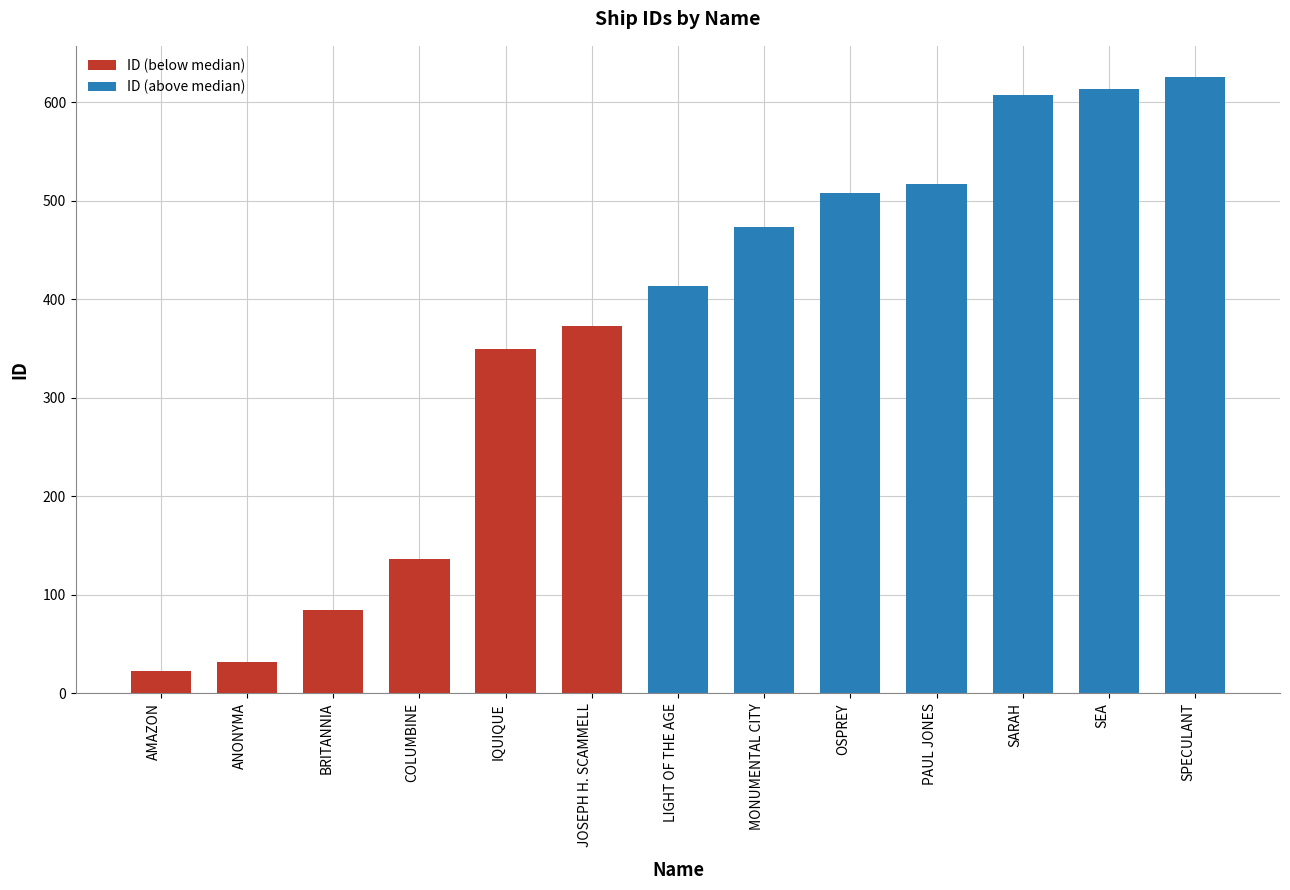

List the labels in order of value, smallest first.

AMAZON, ANONYMA, BRITANNIA, COLUMBINE, IQUIQUE, JOSEPH H. SCAMMELL, LIGHT OF THE AGE, MONUMENTAL CITY, OSPREY, PAUL JONES, SARAH, SEA, SPECULANT